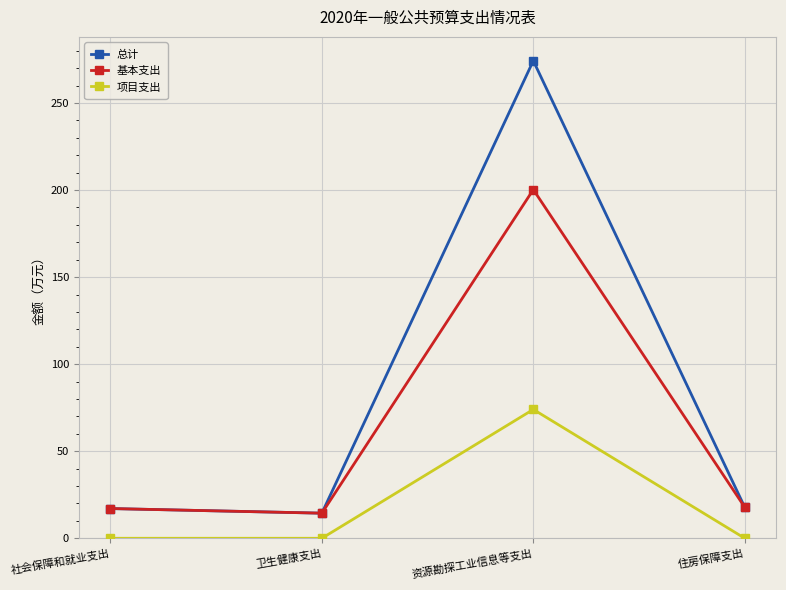

Rank the series by their average value, from highest to lowest.

总计, 基本支出, 项目支出